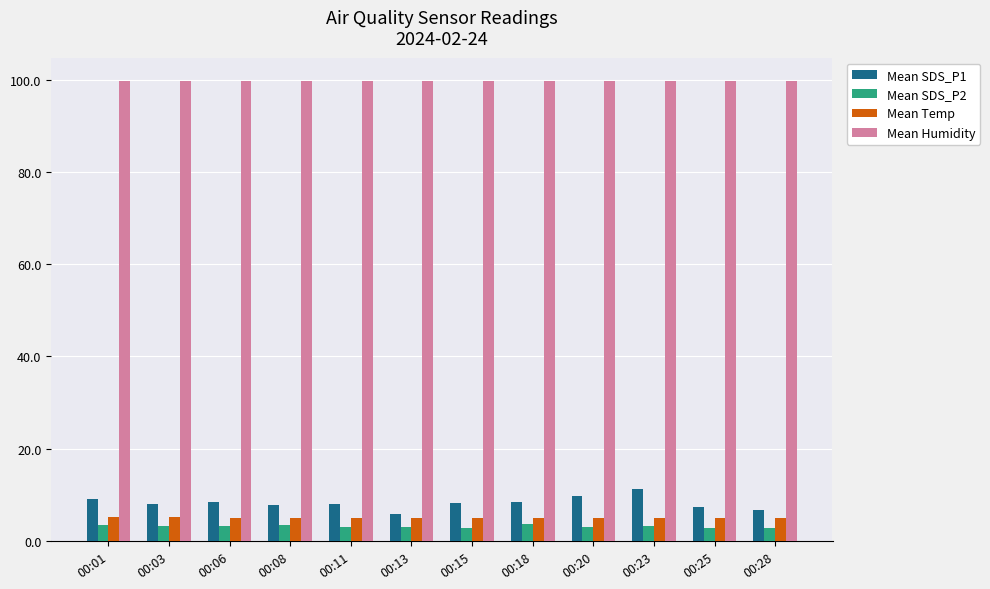

List the series in order of their peak value, highest first.

Mean Humidity, Mean SDS_P1, Mean Temp, Mean SDS_P2